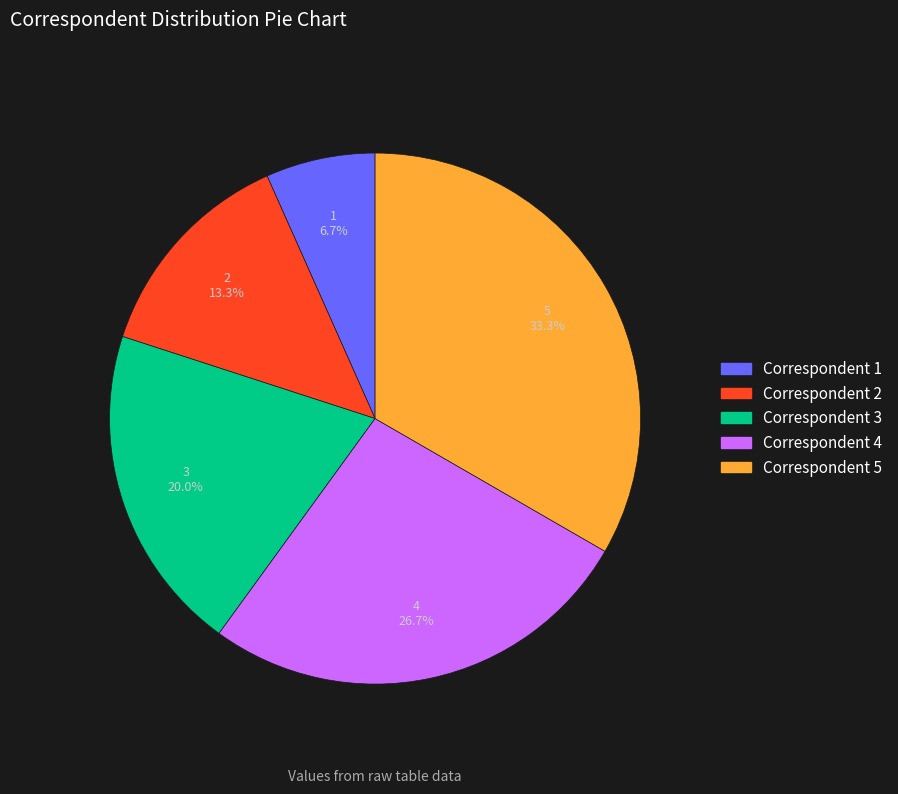

Rank the categories by value from lowest to highest.

Correspondent 1, Correspondent 2, Correspondent 3, Correspondent 4, Correspondent 5